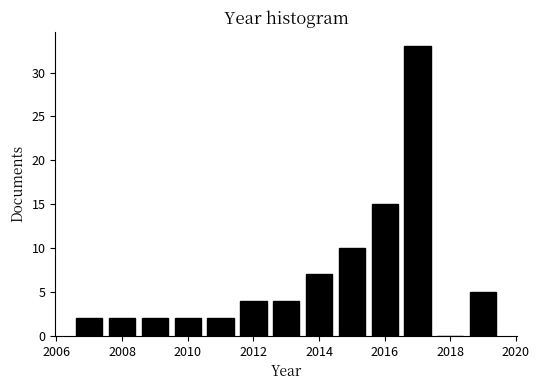

Reading left to right, transcribe this chart: for each bar, give the range it covers on the x-axis and its height. Neither the bar edges nor the heights are printed on the chart, so give them approximately, as read against the axes.

2006.5 to 2007.5: 2
2007.5 to 2008.5: 2
2008.5 to 2009.5: 2
2009.5 to 2010.5: 2
2010.5 to 2011.5: 2
2011.5 to 2012.5: 4
2012.5 to 2013.5: 4
2013.5 to 2014.5: 7
2014.5 to 2015.5: 10
2015.5 to 2016.5: 15
2016.5 to 2017.5: 33
2017.5 to 2018.5: 0
2018.5 to 2019.5: 5